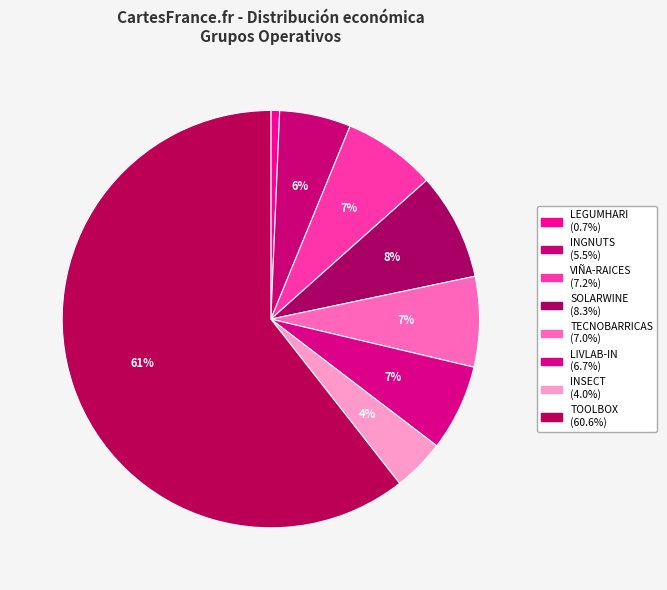

What percentage do INGNUTS and LIVLAB-IN together represent?

12.2%